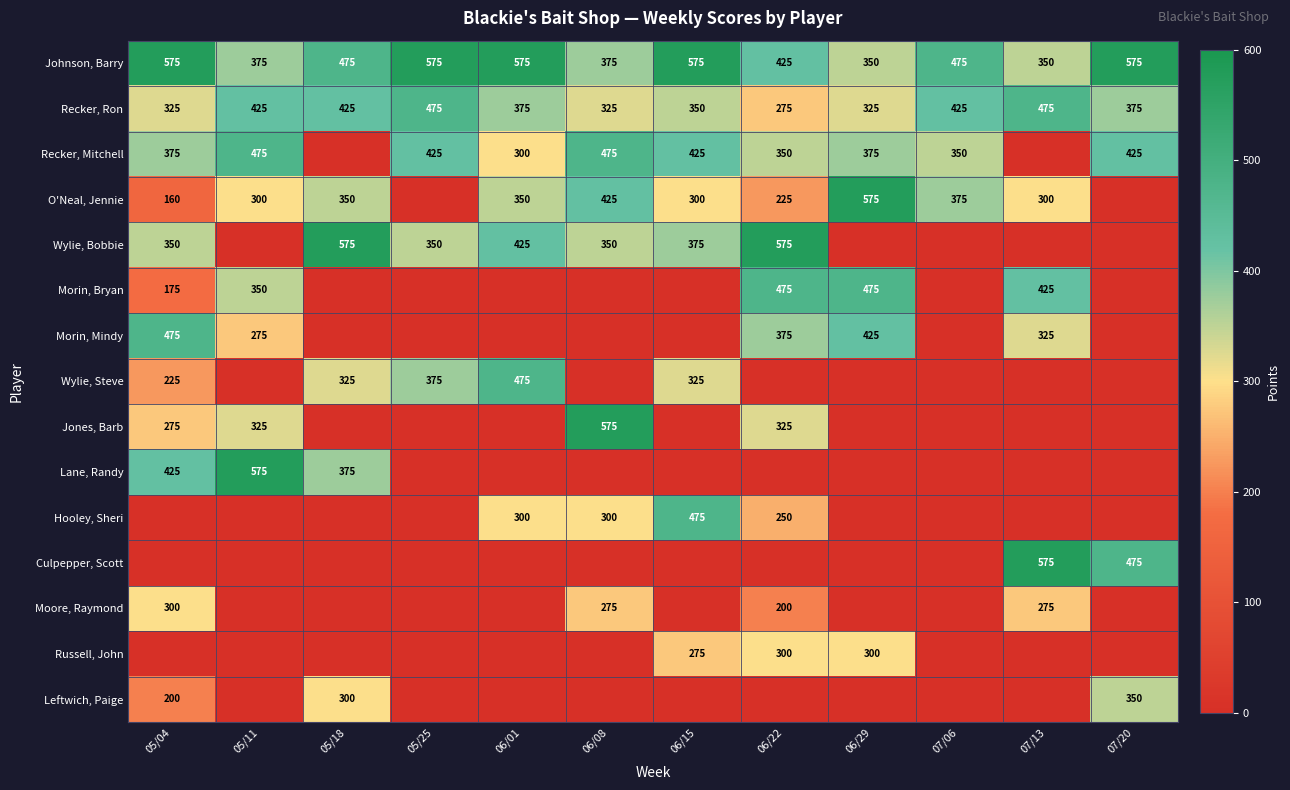

What is the sum of the O'Neal, Jennie values at 05/11 and 05/18?

650